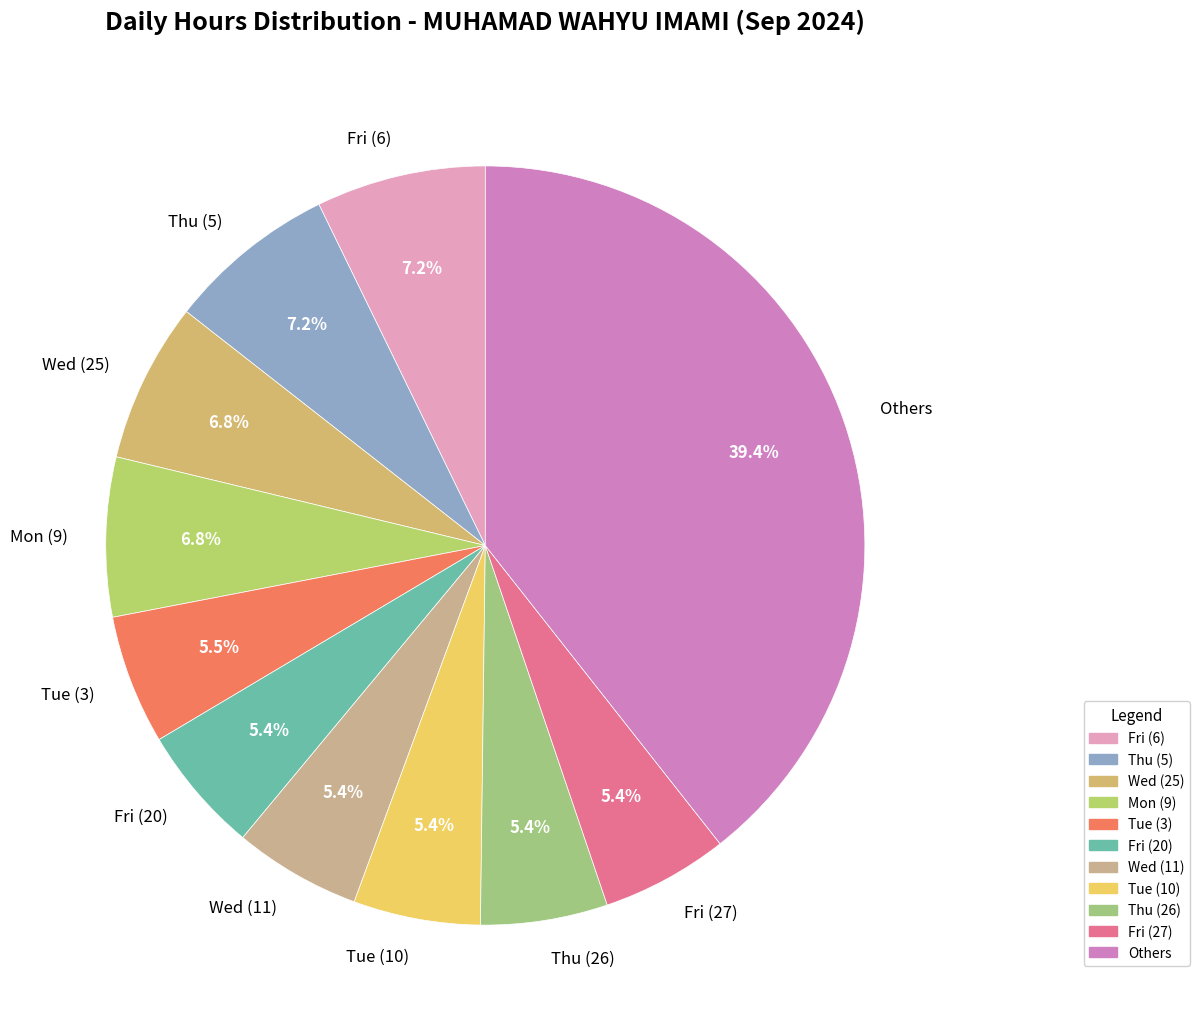

What is the ratio of the value at Mon (9) to the value at Wed (25)?

1.0